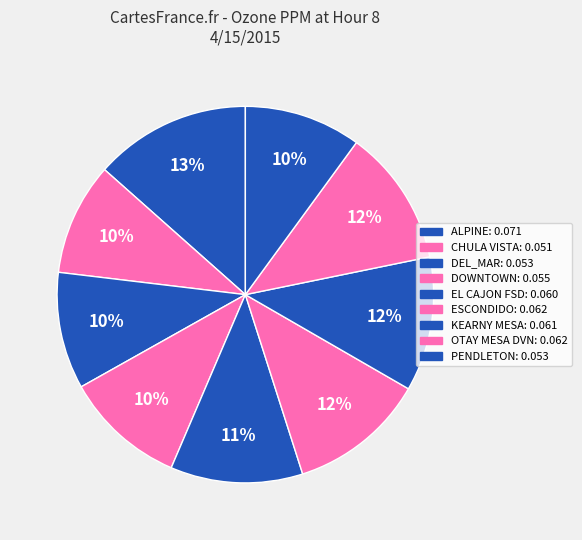

Which slice is the largest?

ALPINE